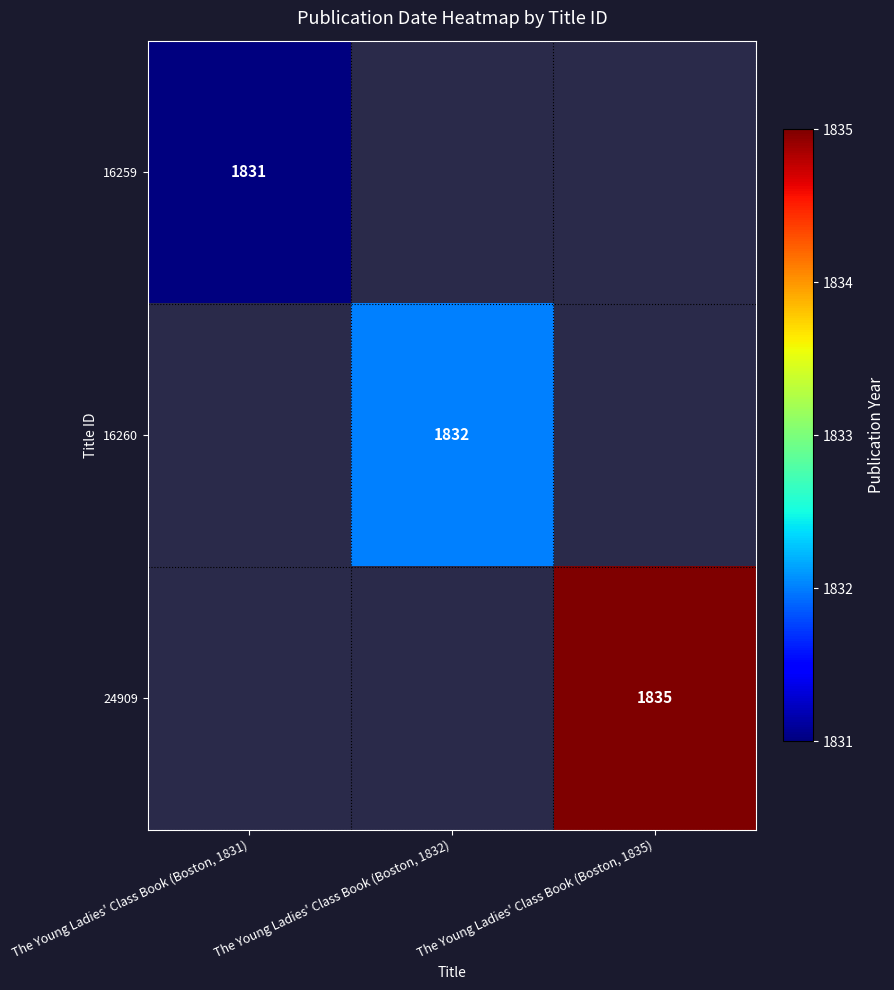

Which category has the lowest value across all series?

The Young Ladies' Class Book (Boston, 1831)